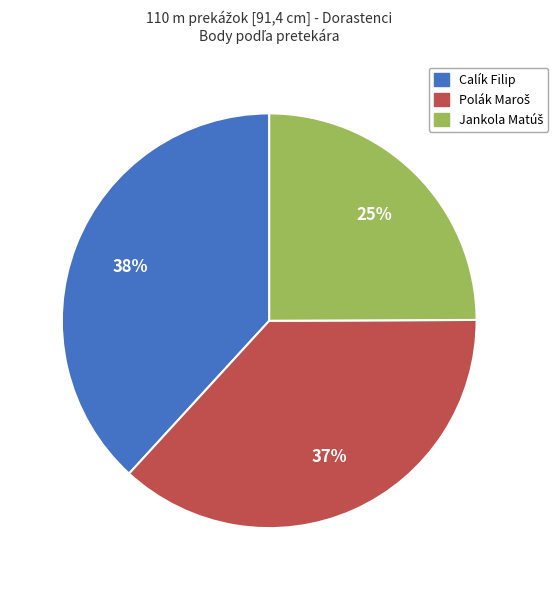

Is it true that Calík Filip is 43% of the pie?

False